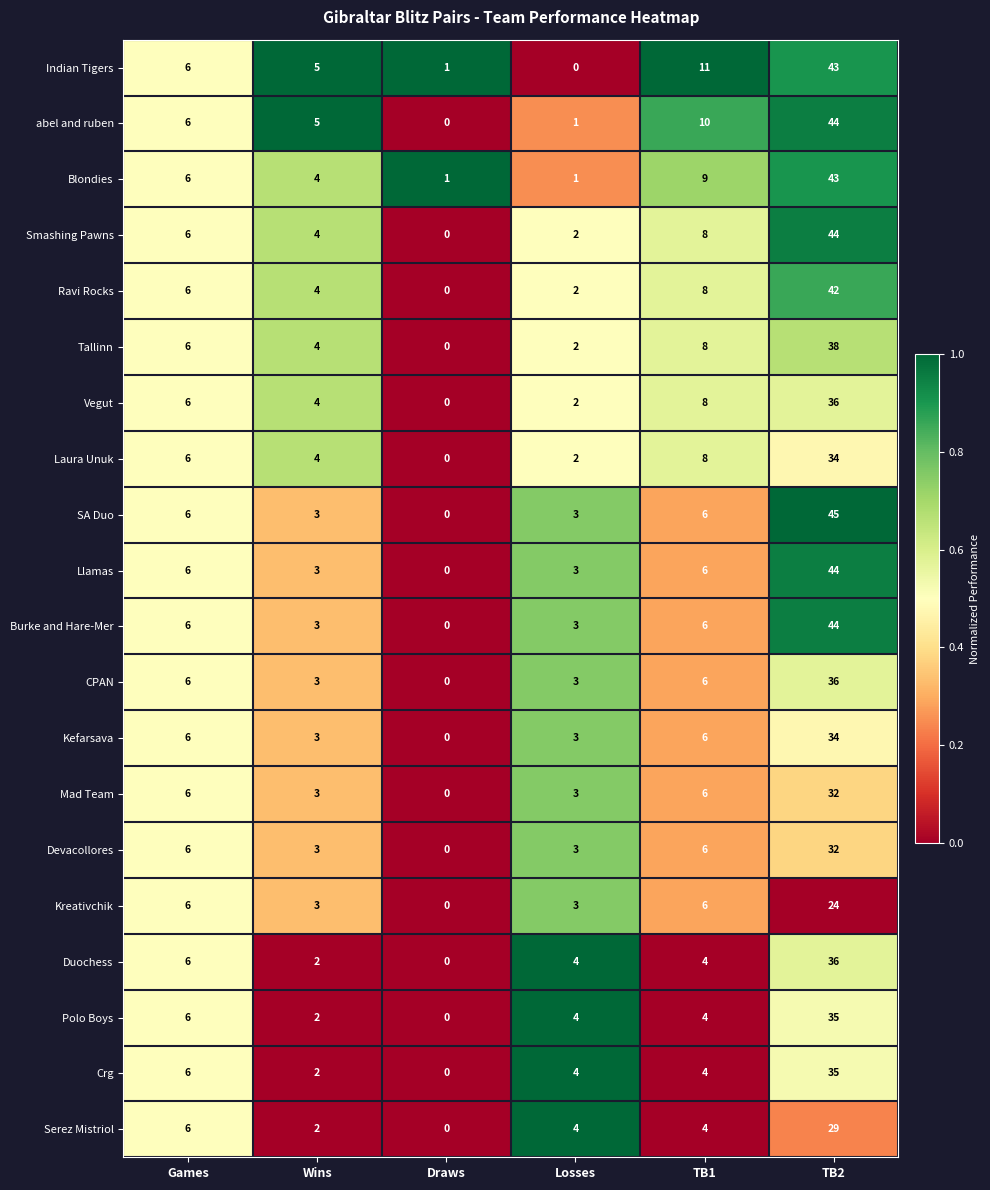

How many series are shown in this chart?

20